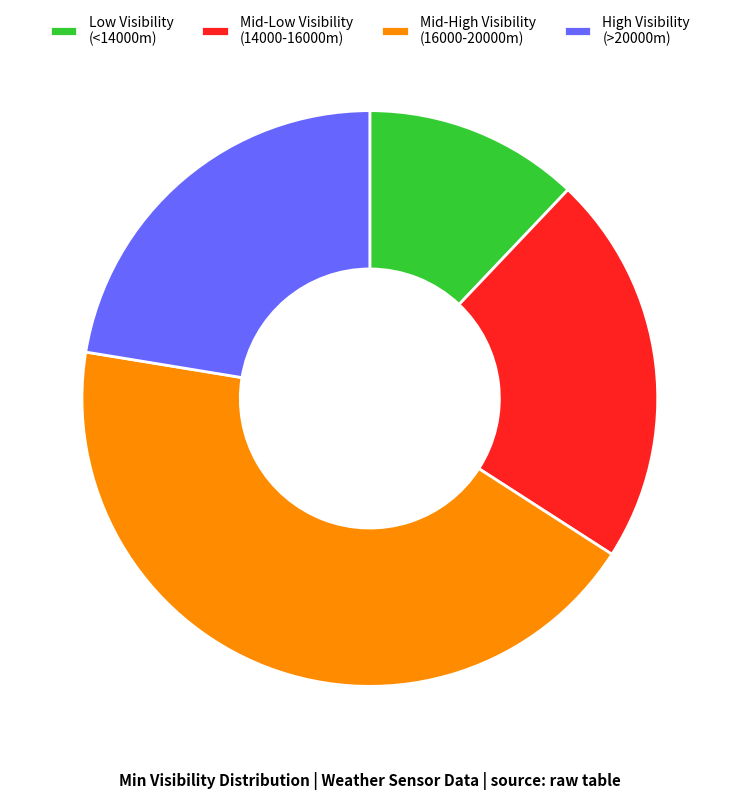

Which slice is the largest?

Mid-High Visibility (16000-20000m)